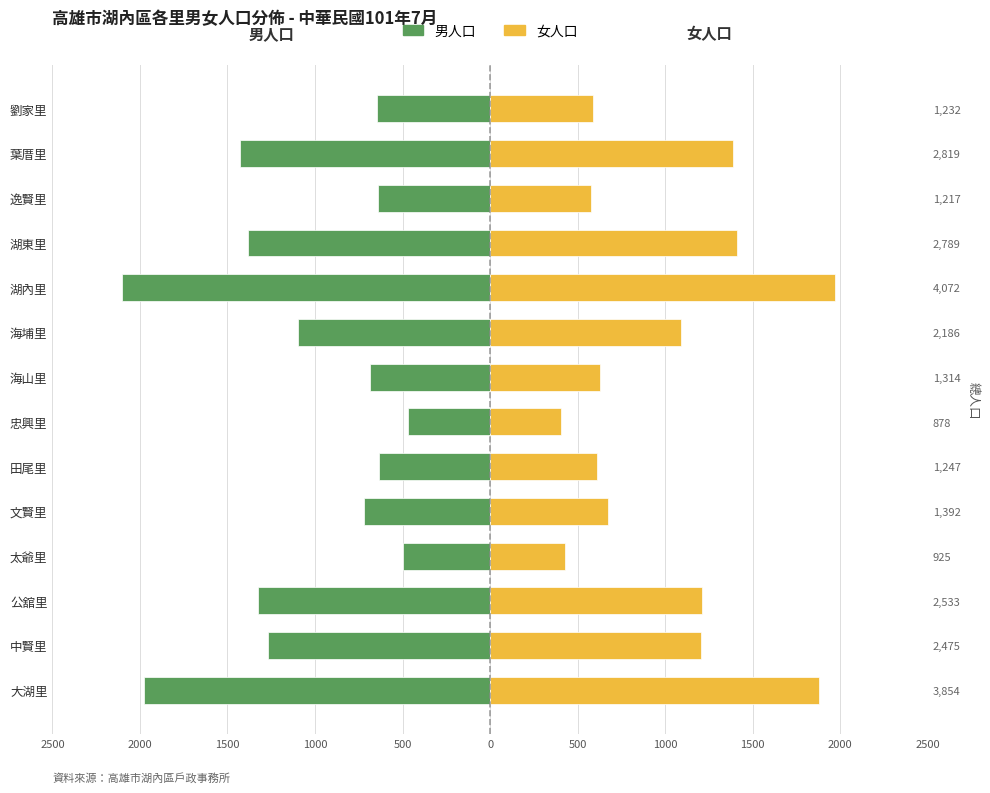

How many values in the 女人口 series exceed 1088?

6